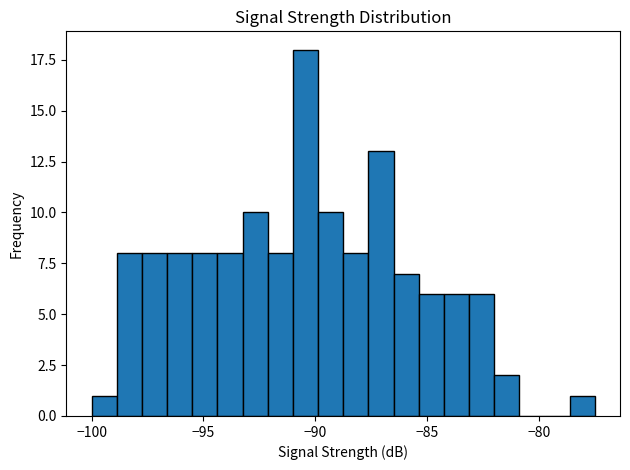

Read against the x-axis, roughly where is the centre of the tallest bar?

-90.5